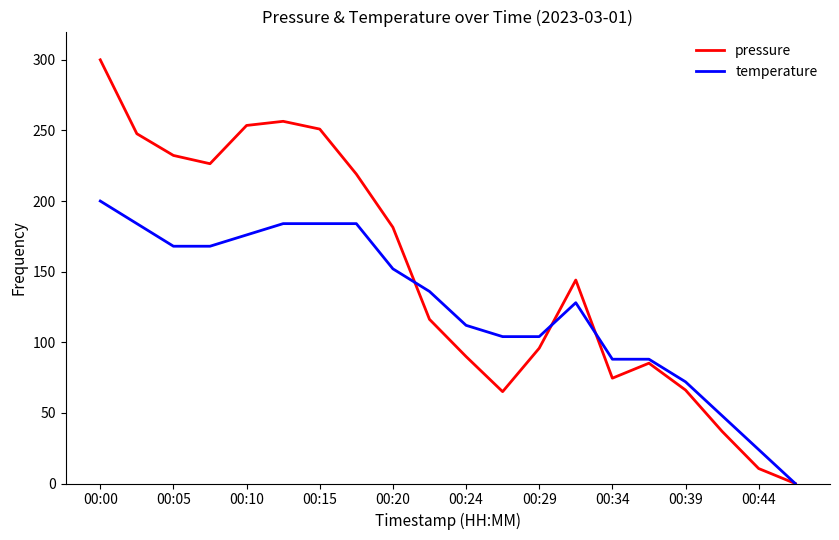

Which series has the widest spread of values?

pressure